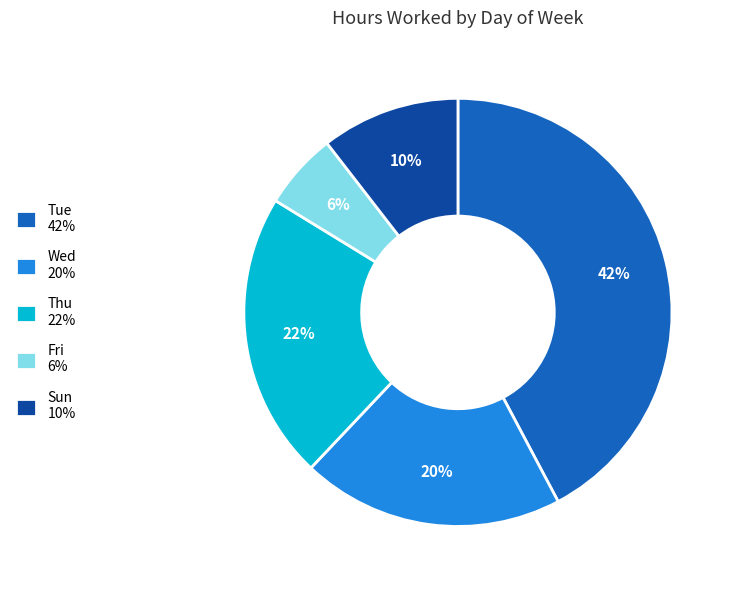

True or false: Wed 20% accounts for 26% of the total.

False